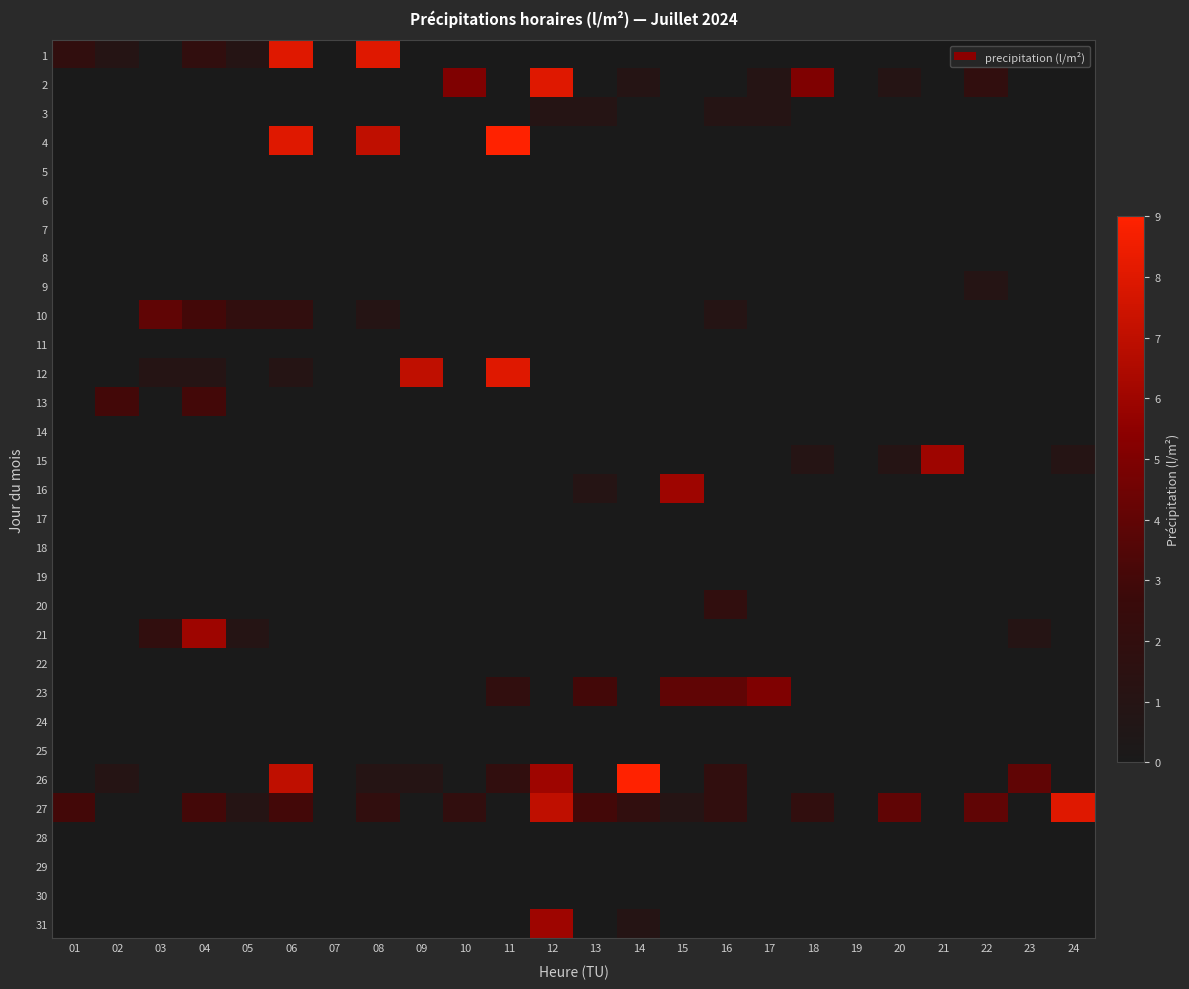

Reading right to left, list all the values displayed in this chart.

1: 24=0	23=0	22=0	21=0	20=0	19=0	18=0	17=0	16=0	15=0	14=0	13=0	12=0	11=0	10=0	09=0	08=8	07=0	06=8	05=1	04=2	03=0	02=1	01=2
2: 24=0	23=0	22=2	21=0	20=1	19=0	18=5	17=1	16=0	15=0	14=1	13=0	12=8	11=0	10=5	09=0	08=0	07=0	06=0	05=0	04=0	03=0	02=0	01=0
3: 24=0	23=0	22=0	21=0	20=0	19=0	18=0	17=1	16=1	15=0	14=0	13=1	12=1	11=0	10=0	09=0	08=0	07=0	06=0	05=0	04=0	03=0	02=0	01=0
4: 24=0	23=0	22=0	21=0	20=0	19=0	18=0	17=0	16=0	15=0	14=0	13=0	12=0	11=9	10=0	09=0	08=7	07=0	06=8	05=0	04=0	03=0	02=0	01=0
5: 24=0	23=0	22=0	21=0	20=0	19=0	18=0	17=0	16=0	15=0	14=0	13=0	12=0	11=0	10=0	09=0	08=0	07=0	06=0	05=0	04=0	03=0	02=0	01=0
6: 24=0	23=0	22=0	21=0	20=0	19=0	18=0	17=0	16=0	15=0	14=0	13=0	12=0	11=0	10=0	09=0	08=0	07=0	06=0	05=0	04=0	03=0	02=0	01=0
7: 24=0	23=0	22=0	21=0	20=0	19=0	18=0	17=0	16=0	15=0	14=0	13=0	12=0	11=0	10=0	09=0	08=0	07=0	06=0	05=0	04=0	03=0	02=0	01=0
8: 24=0	23=0	22=0	21=0	20=0	19=0	18=0	17=0	16=0	15=0	14=0	13=0	12=0	11=0	10=0	09=0	08=0	07=0	06=0	05=0	04=0	03=0	02=0	01=0
9: 24=0	23=0	22=1	21=0	20=0	19=0	18=0	17=0	16=0	15=0	14=0	13=0	12=0	11=0	10=0	09=0	08=0	07=0	06=0	05=0	04=0	03=0	02=0	01=0
10: 24=0	23=0	22=0	21=0	20=0	19=0	18=0	17=0	16=1	15=0	14=0	13=0	12=0	11=0	10=0	09=0	08=1	07=0	06=2	05=2	04=3	03=4	02=0	01=0
11: 24=0	23=0	22=0	21=0	20=0	19=0	18=0	17=0	16=0	15=0	14=0	13=0	12=0	11=0	10=0	09=0	08=0	07=0	06=0	05=0	04=0	03=0	02=0	01=0
12: 24=0	23=0	22=0	21=0	20=0	19=0	18=0	17=0	16=0	15=0	14=0	13=0	12=0	11=8	10=0	09=7	08=0	07=0	06=1	05=0	04=1	03=1	02=0	01=0
13: 24=0	23=0	22=0	21=0	20=0	19=0	18=0	17=0	16=0	15=0	14=0	13=0	12=0	11=0	10=0	09=0	08=0	07=0	06=0	05=0	04=3	03=0	02=3	01=0
14: 24=0	23=0	22=0	21=0	20=0	19=0	18=0	17=0	16=0	15=0	14=0	13=0	12=0	11=0	10=0	09=0	08=0	07=0	06=0	05=0	04=0	03=0	02=0	01=0
15: 24=1	23=0	22=0	21=6	20=1	19=0	18=1	17=0	16=0	15=0	14=0	13=0	12=0	11=0	10=0	09=0	08=0	07=0	06=0	05=0	04=0	03=0	02=0	01=0
16: 24=0	23=0	22=0	21=0	20=0	19=0	18=0	17=0	16=0	15=6	14=0	13=1	12=0	11=0	10=0	09=0	08=0	07=0	06=0	05=0	04=0	03=0	02=0	01=0
17: 24=0	23=0	22=0	21=0	20=0	19=0	18=0	17=0	16=0	15=0	14=0	13=0	12=0	11=0	10=0	09=0	08=0	07=0	06=0	05=0	04=0	03=0	02=0	01=0
18: 24=0	23=0	22=0	21=0	20=0	19=0	18=0	17=0	16=0	15=0	14=0	13=0	12=0	11=0	10=0	09=0	08=0	07=0	06=0	05=0	04=0	03=0	02=0	01=0
19: 24=0	23=0	22=0	21=0	20=0	19=0	18=0	17=0	16=0	15=0	14=0	13=0	12=0	11=0	10=0	09=0	08=0	07=0	06=0	05=0	04=0	03=0	02=0	01=0
20: 24=0	23=0	22=0	21=0	20=0	19=0	18=0	17=0	16=2	15=0	14=0	13=0	12=0	11=0	10=0	09=0	08=0	07=0	06=0	05=0	04=0	03=0	02=0	01=0
21: 24=0	23=1	22=0	21=0	20=0	19=0	18=0	17=0	16=0	15=0	14=0	13=0	12=0	11=0	10=0	09=0	08=0	07=0	06=0	05=1	04=6	03=2	02=0	01=0
22: 24=0	23=0	22=0	21=0	20=0	19=0	18=0	17=0	16=0	15=0	14=0	13=0	12=0	11=0	10=0	09=0	08=0	07=0	06=0	05=0	04=0	03=0	02=0	01=0
23: 24=0	23=0	22=0	21=0	20=0	19=0	18=0	17=5	16=4	15=4	14=0	13=3	12=0	11=2	10=0	09=0	08=0	07=0	06=0	05=0	04=0	03=0	02=0	01=0
24: 24=0	23=0	22=0	21=0	20=0	19=0	18=0	17=0	16=0	15=0	14=0	13=0	12=0	11=0	10=0	09=0	08=0	07=0	06=0	05=0	04=0	03=0	02=0	01=0
25: 24=0	23=0	22=0	21=0	20=0	19=0	18=0	17=0	16=0	15=0	14=0	13=0	12=0	11=0	10=0	09=0	08=0	07=0	06=0	05=0	04=0	03=0	02=0	01=0
26: 24=0	23=4	22=0	21=0	20=0	19=0	18=0	17=0	16=2	15=0	14=9	13=0	12=6	11=2	10=0	09=1	08=1	07=0	06=7	05=0	04=0	03=0	02=1	01=0
27: 24=8	23=0	22=4	21=0	20=4	19=0	18=2	17=0	16=2	15=1	14=2	13=3	12=7	11=0	10=2	09=0	08=2	07=0	06=3	05=1	04=3	03=0	02=0	01=3
28: 24=0	23=0	22=0	21=0	20=0	19=0	18=0	17=0	16=0	15=0	14=0	13=0	12=0	11=0	10=0	09=0	08=0	07=0	06=0	05=0	04=0	03=0	02=0	01=0
29: 24=0	23=0	22=0	21=0	20=0	19=0	18=0	17=0	16=0	15=0	14=0	13=0	12=0	11=0	10=0	09=0	08=0	07=0	06=0	05=0	04=0	03=0	02=0	01=0
30: 24=0	23=0	22=0	21=0	20=0	19=0	18=0	17=0	16=0	15=0	14=0	13=0	12=0	11=0	10=0	09=0	08=0	07=0	06=0	05=0	04=0	03=0	02=0	01=0
31: 24=0	23=0	22=0	21=0	20=0	19=0	18=0	17=0	16=0	15=0	14=1	13=0	12=6	11=0	10=0	09=0	08=0	07=0	06=0	05=0	04=0	03=0	02=0	01=0